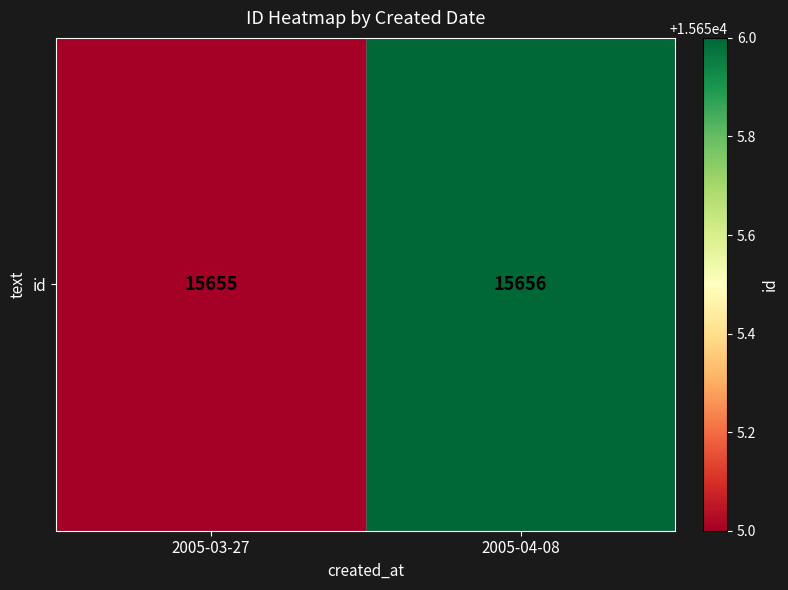

At which label is the value closest to 15655?

2005-03-27